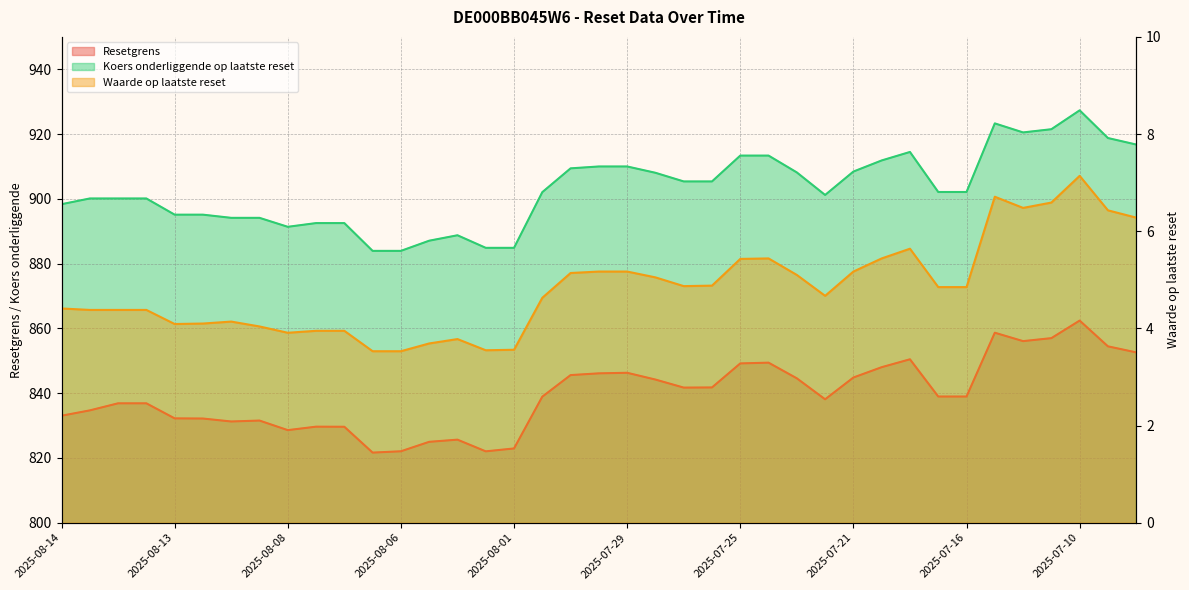

What is the label of the 37th point from the left?

2025-07-10